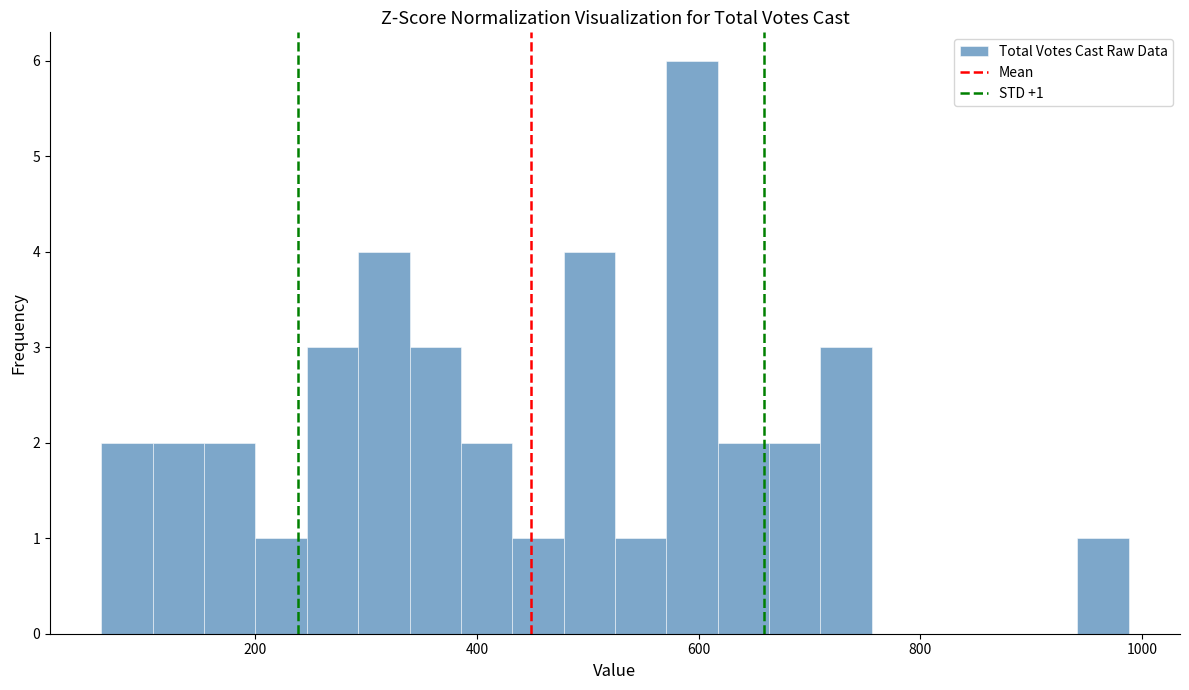

Read against the x-axis, roughly where is the centre of the tallest bar?

600